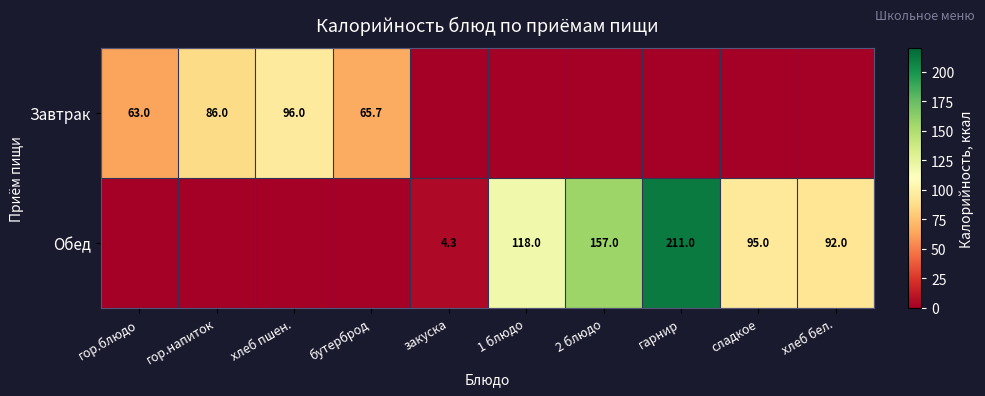

How many data points does each series have?

10